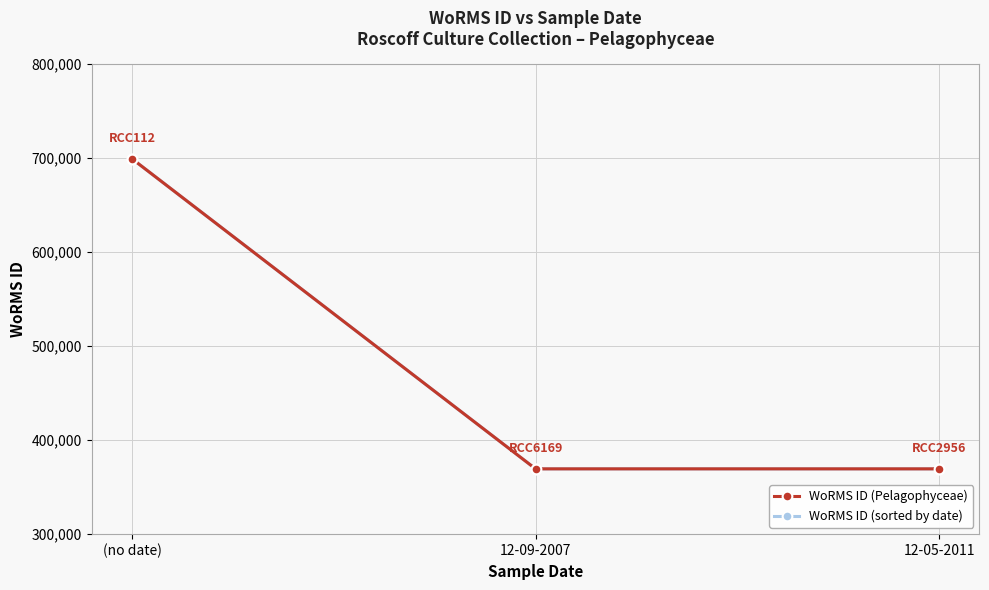

Is this an area chart (filled region under the line)?

No